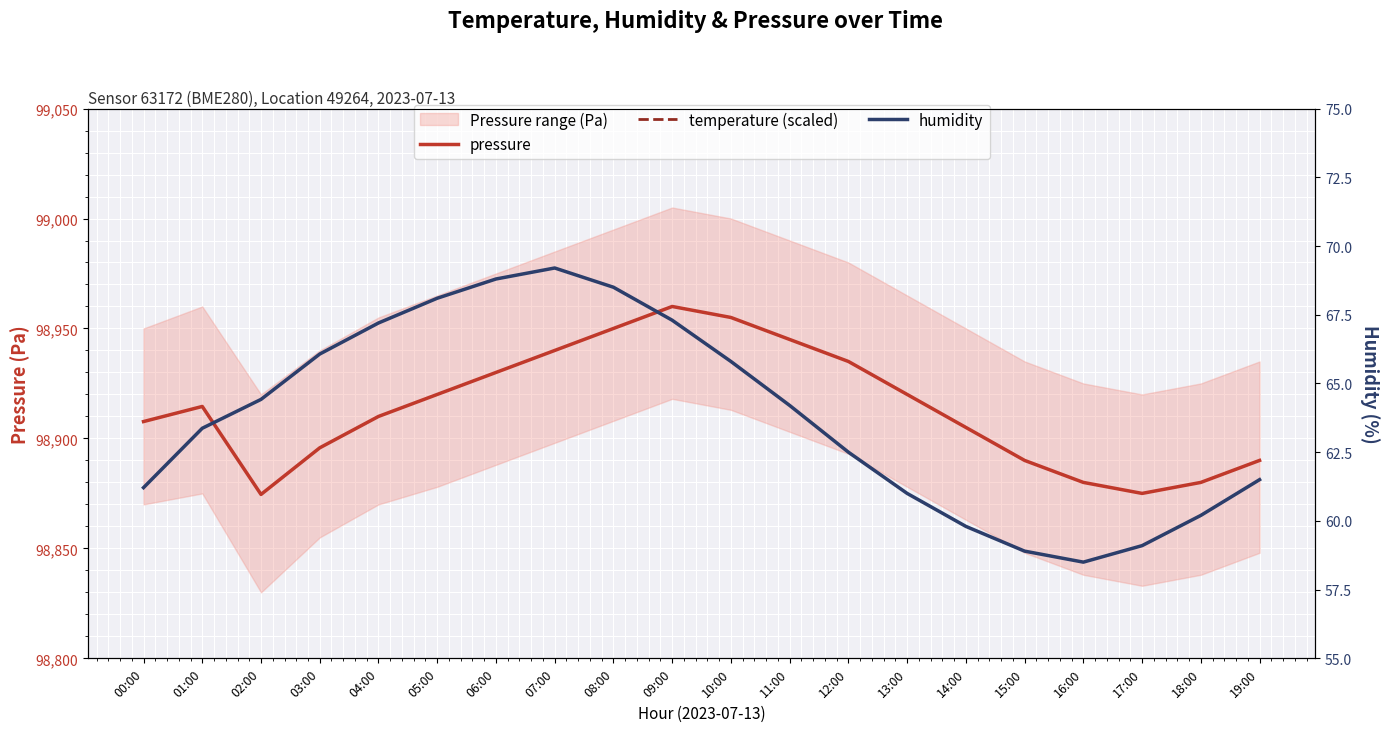

How many lines are shown in the chart?

3